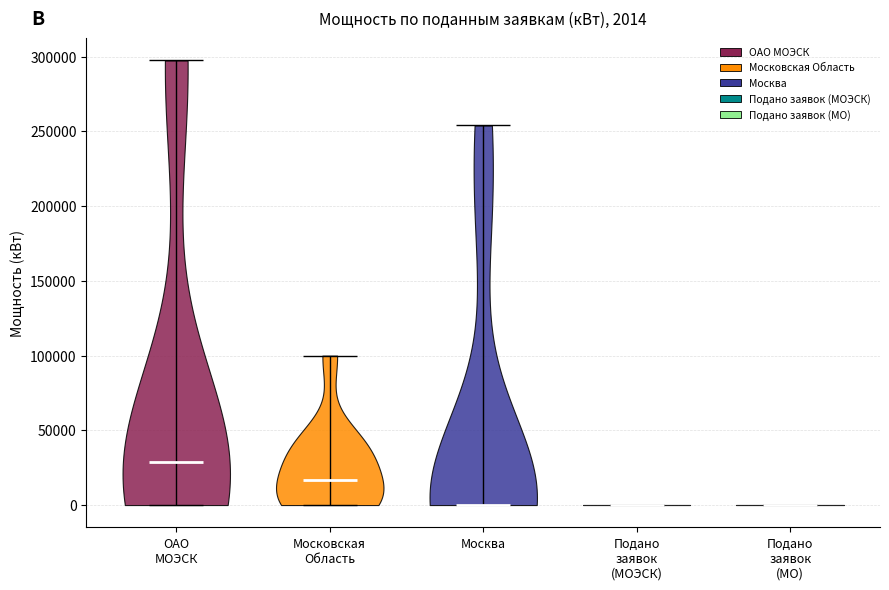

Which violin has the highest median line?

ОАО МОЭСК